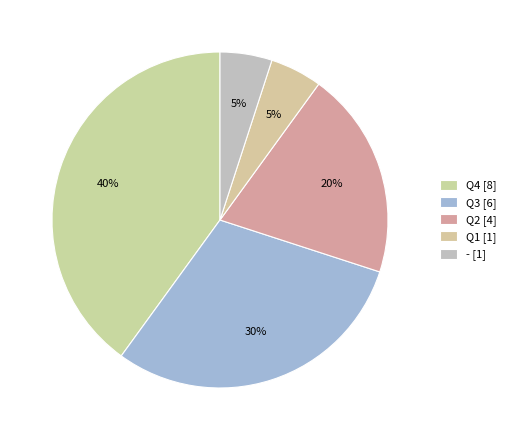

Approximately how many times larger is the value at Q2 compared to Q4?

0.5